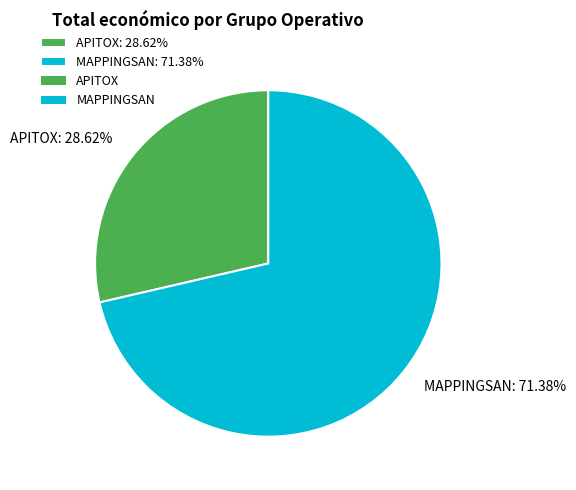

Count the number of slices in the pie.

2